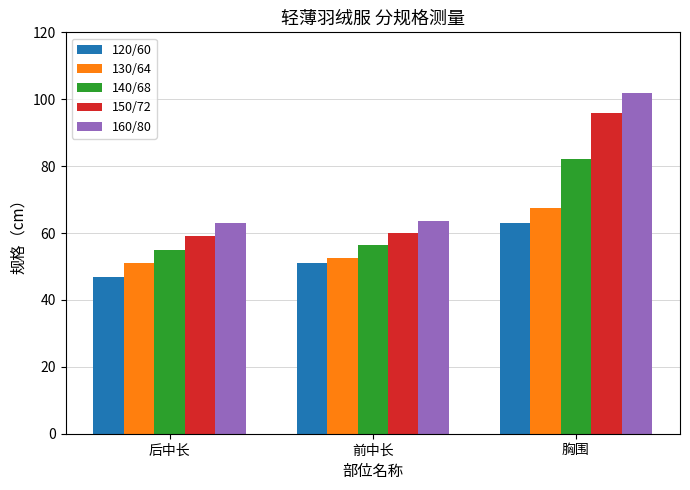

Rank the series at 胸围 from lowest to highest value.

120/60, 130/64, 140/68, 150/72, 160/80